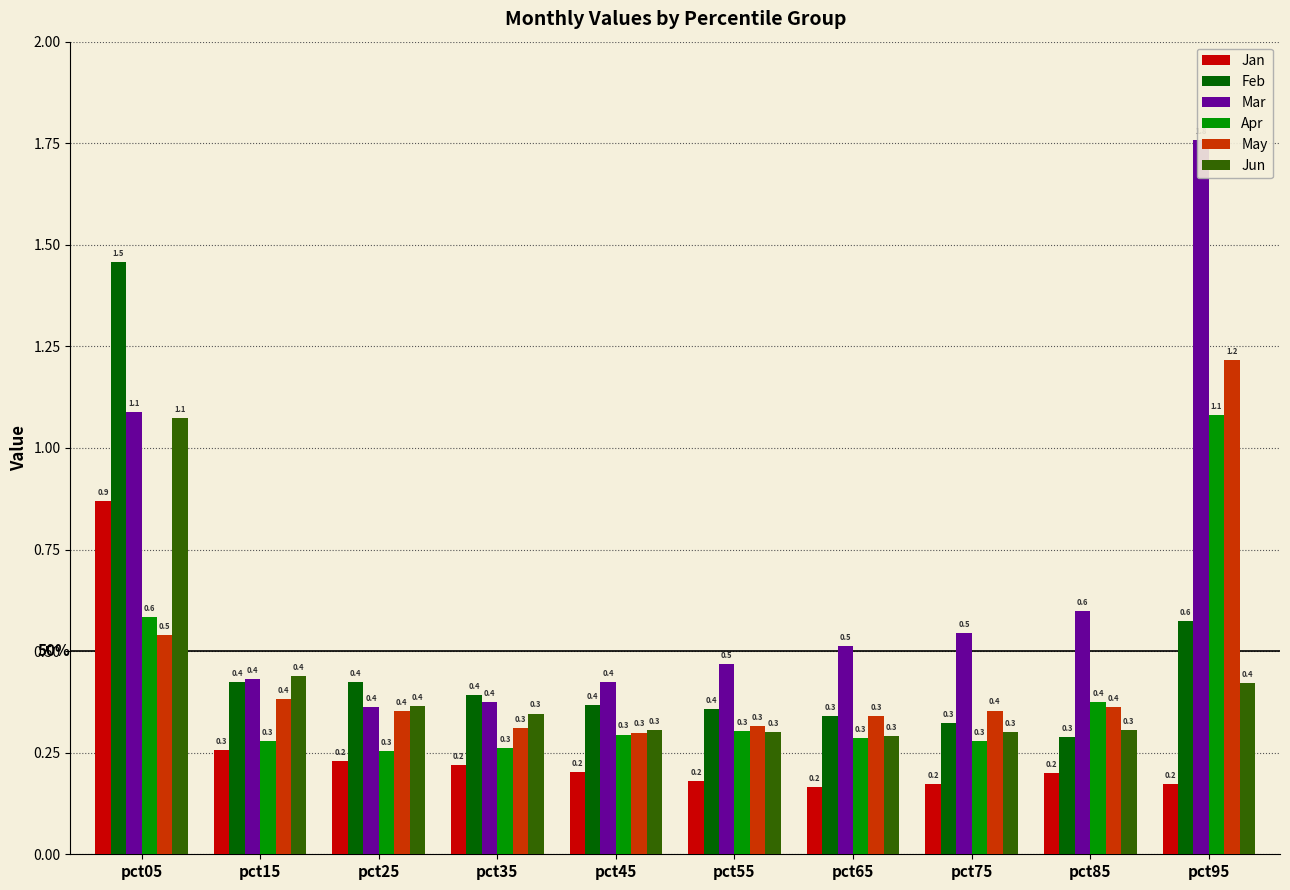

Reading left to right, extract all data points from this chart.

Jan: 0.9	0.3	0.2	0.2	0.2	0.2	0.2	0.2	0.2	0.2
Feb: 1.5	0.4	0.4	0.4	0.4	0.4	0.3	0.3	0.3	0.6
Mar: 1.1	0.4	0.4	0.4	0.4	0.5	0.5	0.5	0.6	1.8
Apr: 0.6	0.3	0.3	0.3	0.3	0.3	0.3	0.3	0.4	1.1
May: 0.5	0.4	0.4	0.3	0.3	0.3	0.3	0.4	0.4	1.2
Jun: 1.1	0.4	0.4	0.3	0.3	0.3	0.3	0.3	0.3	0.4